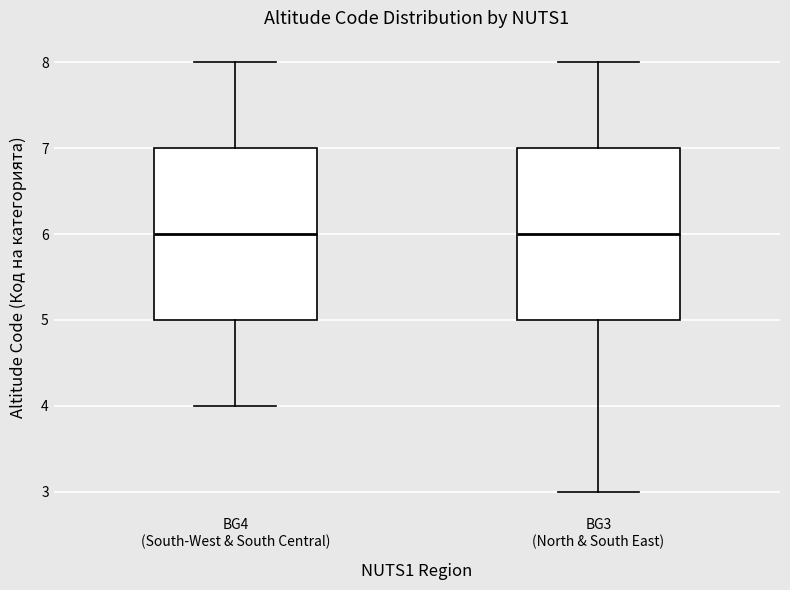

Where does the upper whisker of the box for BG3 (North & South East) end on the y-axis? The values are not printed on the chart, so give them approximately, as read against the axis.

8